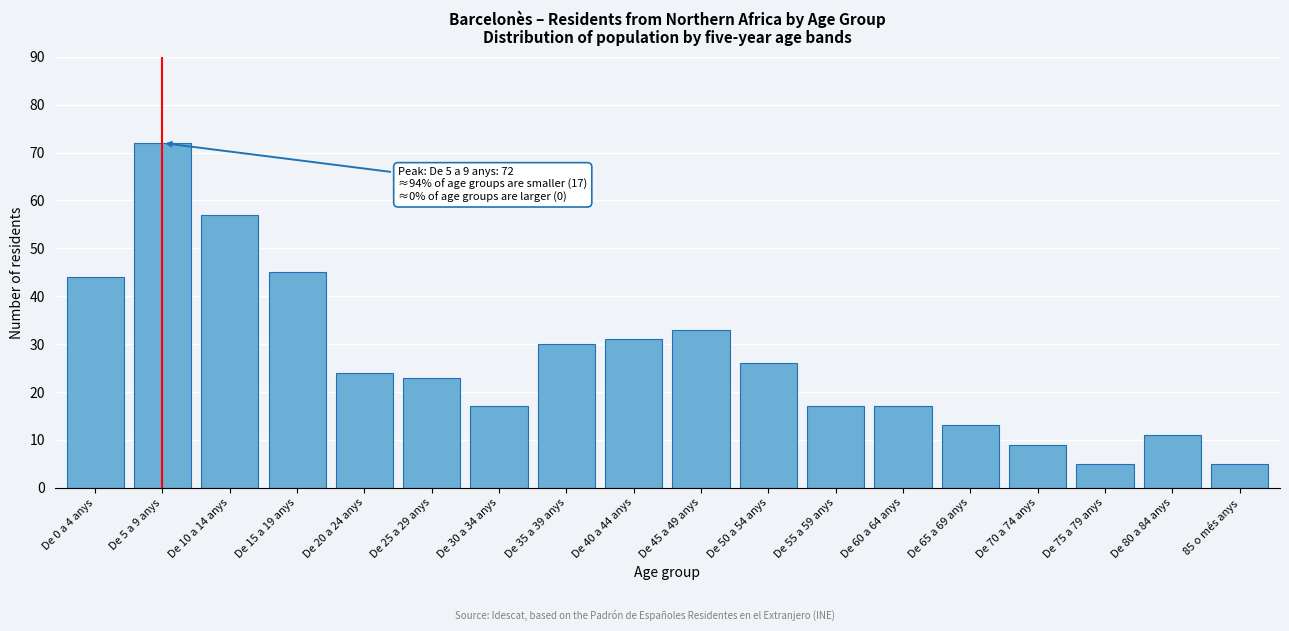

Reading left to right, what are all the values shown in this chart?

44	72	57	45	24	23	17	30	31	33	26	17	17	13	9	5	11	5